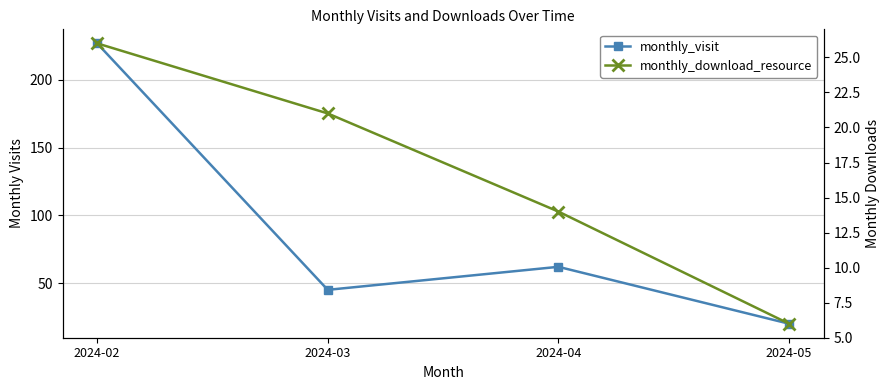

How many distinct data groups are displayed?

2